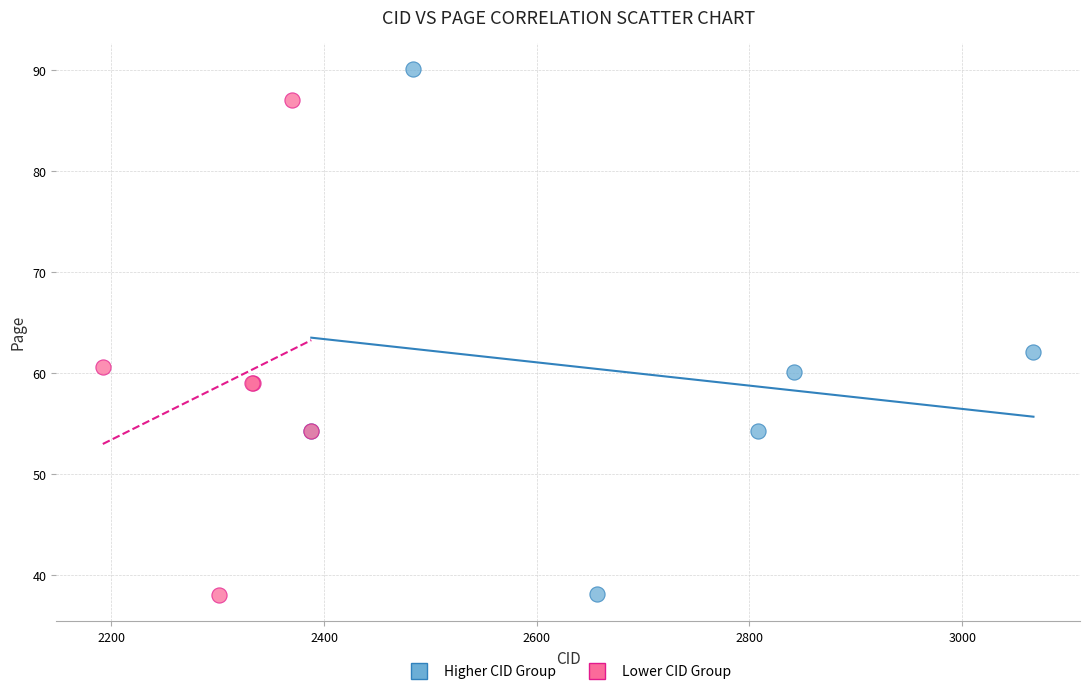

Which series contains the highest Y value?

Higher CID Group